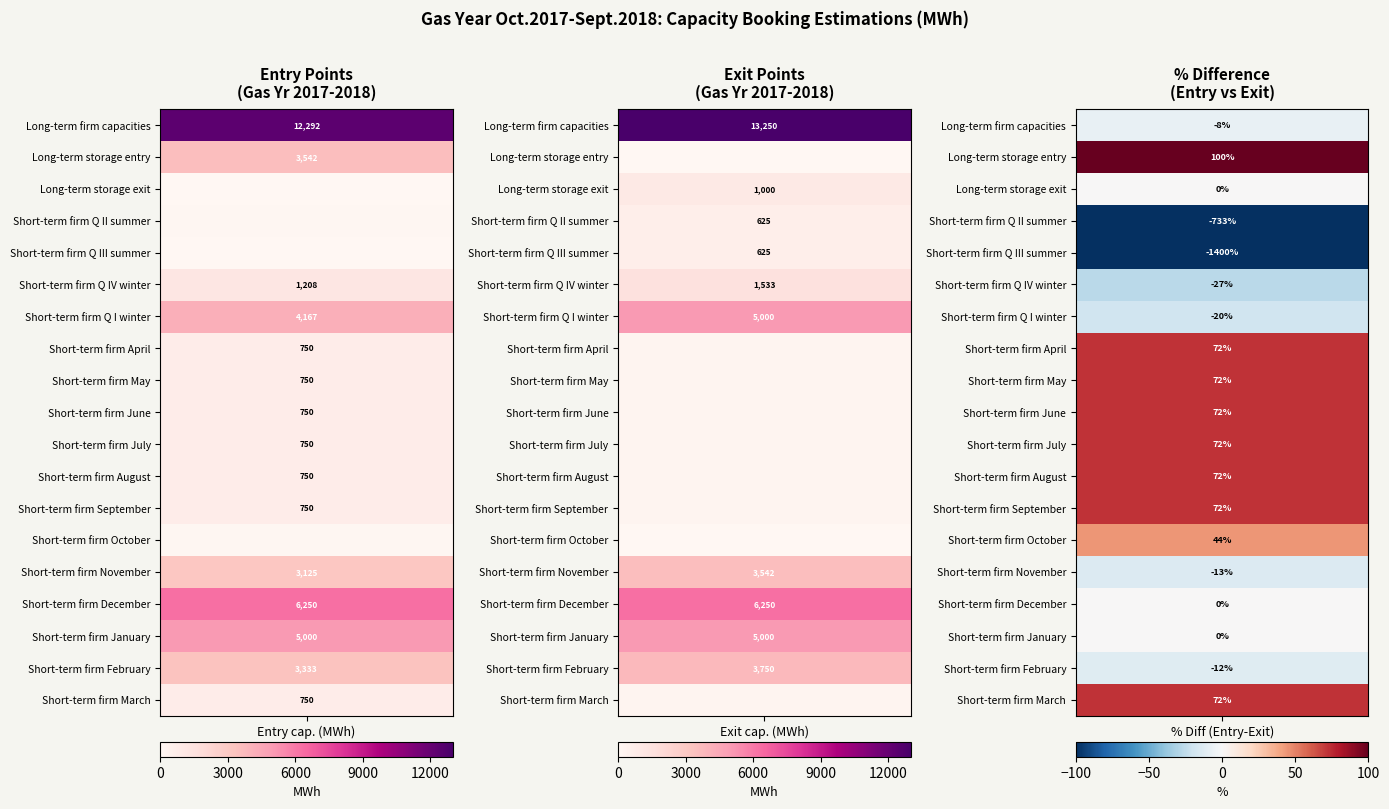

At how many categories does at least one series exceed 2219?

2